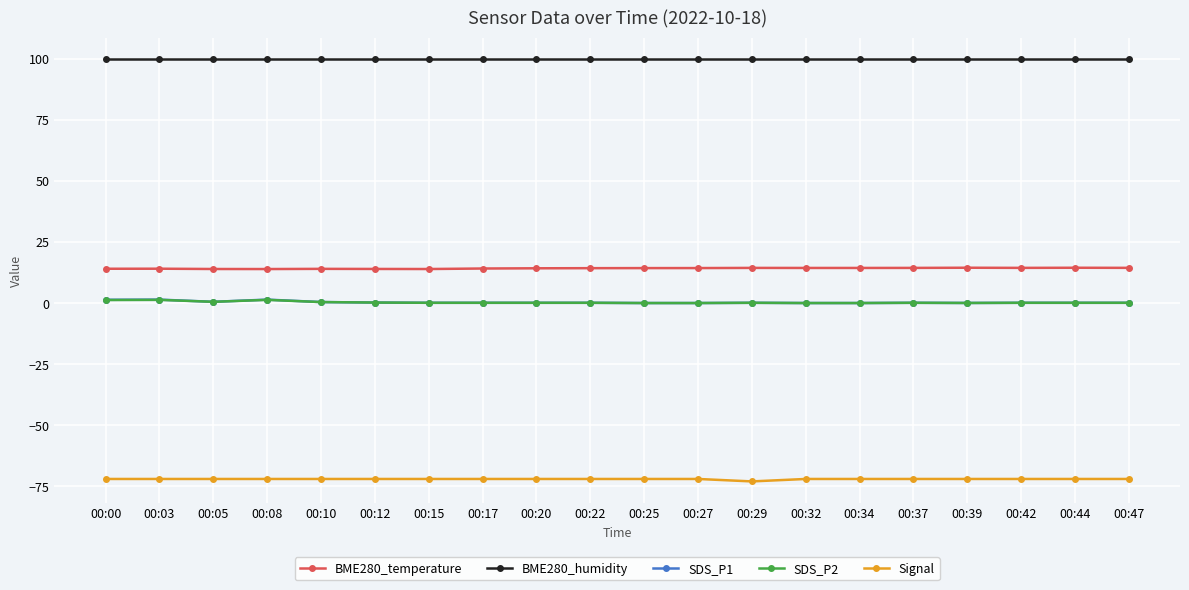

Is the value of SDS_P1 at 00:17 greater than the value of BME280_temperature at 00:12?

No